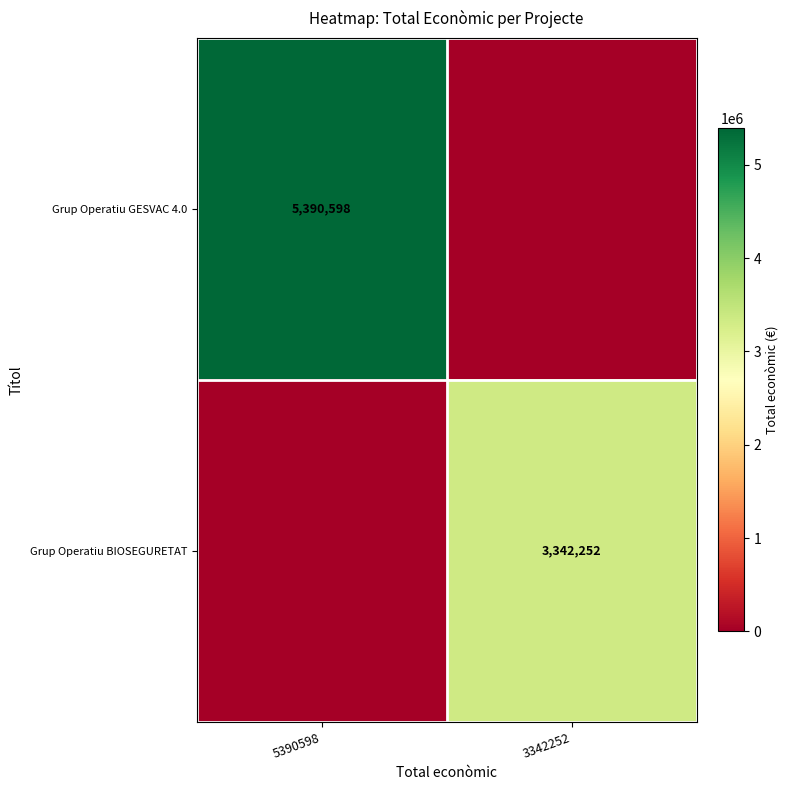

Is it true that Grup Operatiu GESVAC 4.0 equals 8037267 at 5390598?

False